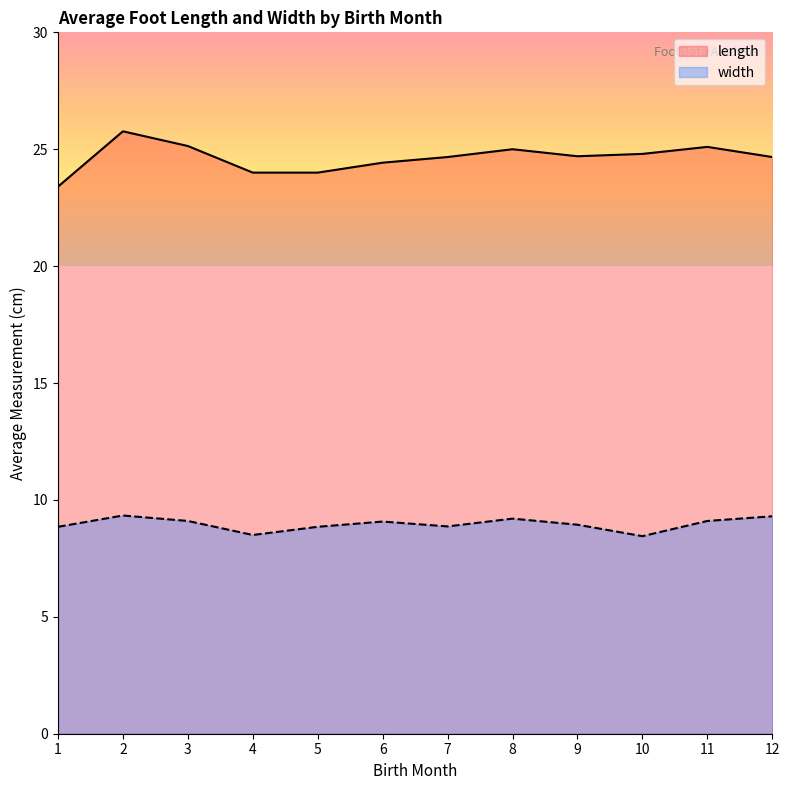

What is the difference between the length values at 2 and 7?

1.1